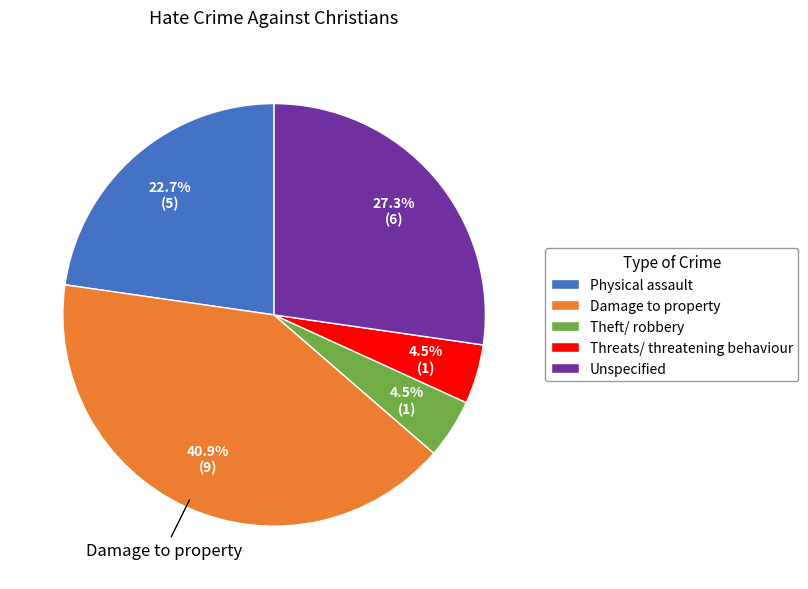

Which category has the biggest portion of the pie?

Damage to property